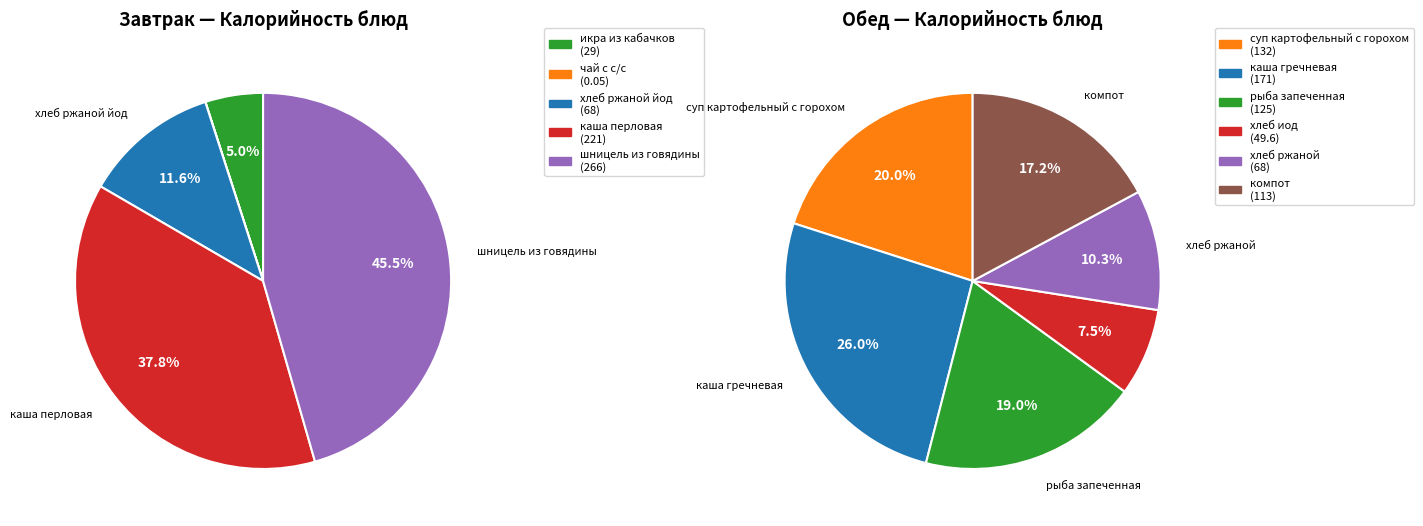

Which slice is the largest?

шницель из говядины